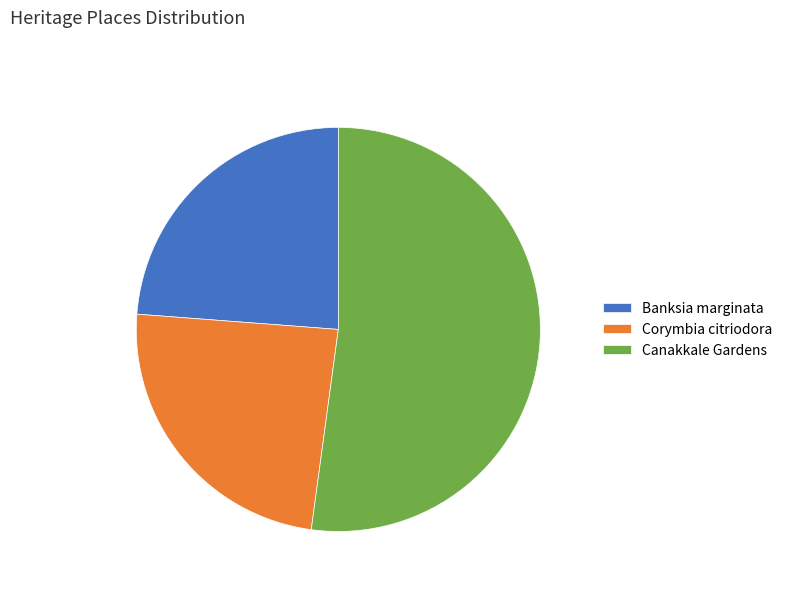

Is it true that Canakkale Gardens is 52% of the pie?

True